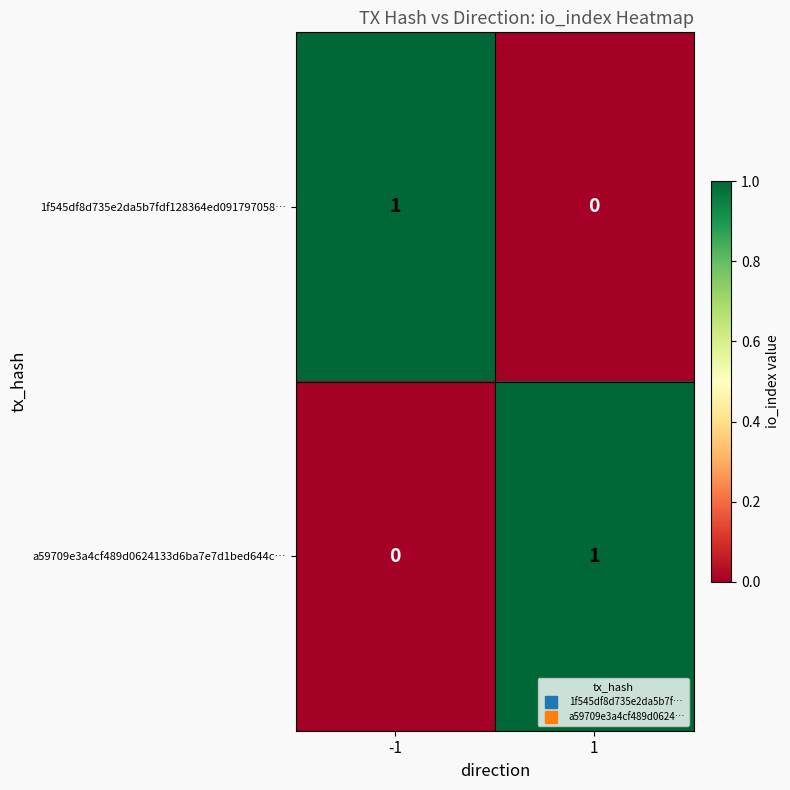

What is the spread (max minus min) of values at -1?

1